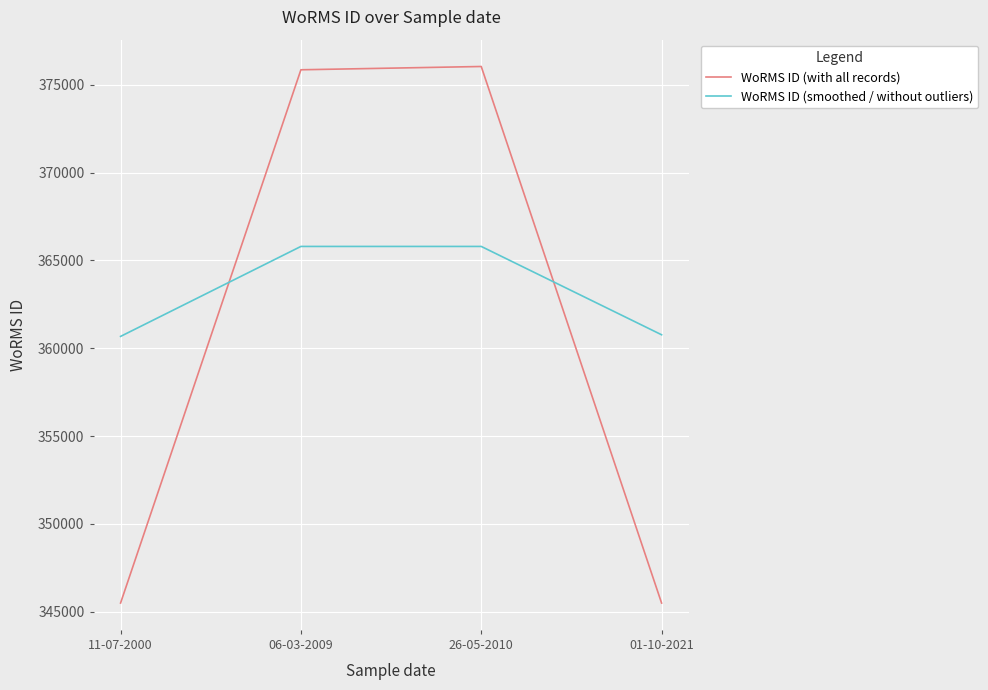

Where do WoRMS ID (with all records) and WoRMS ID (smoothed / without outliers) first cross each other?

11-07-2000 and 06-03-2009